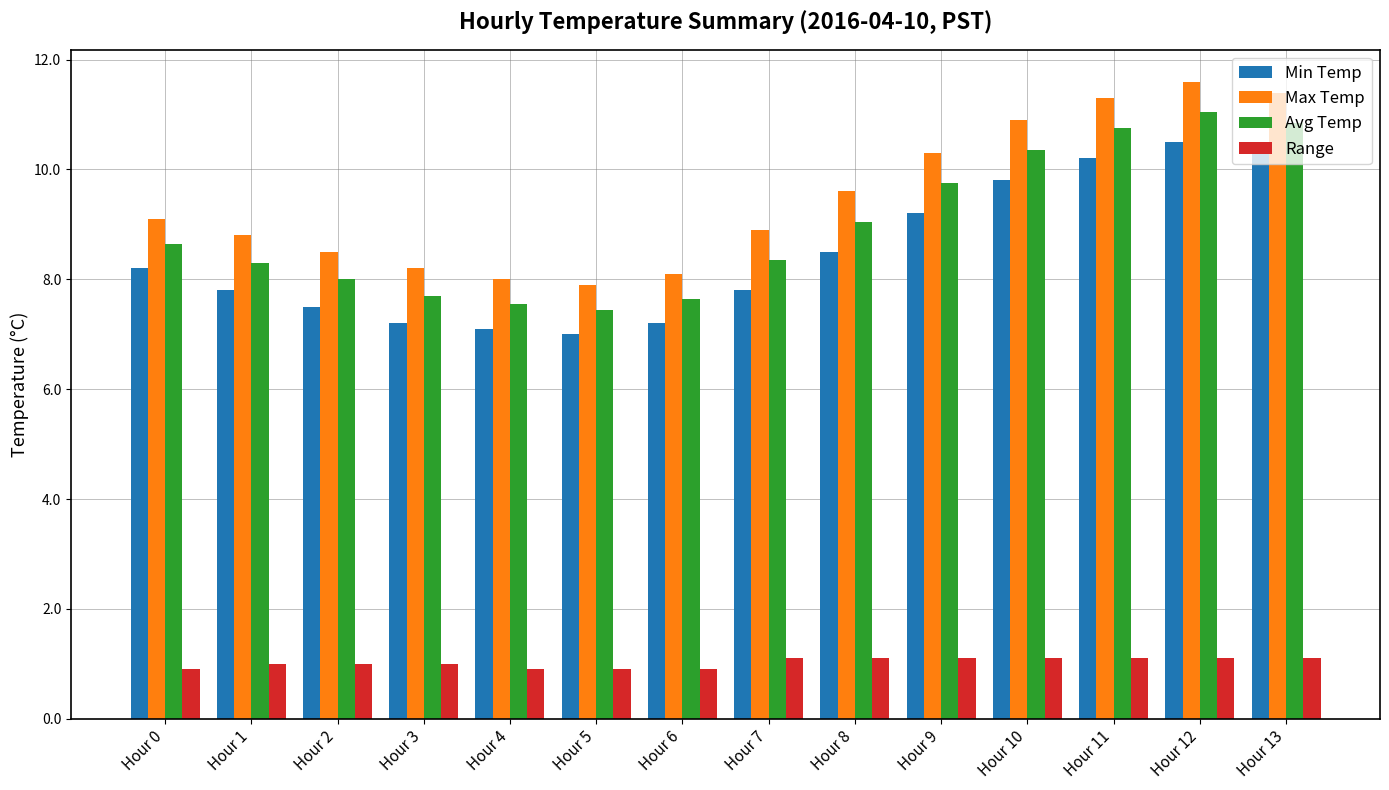

What is the difference between the Min Temp values at Hour 10 and Hour 6?

2.6